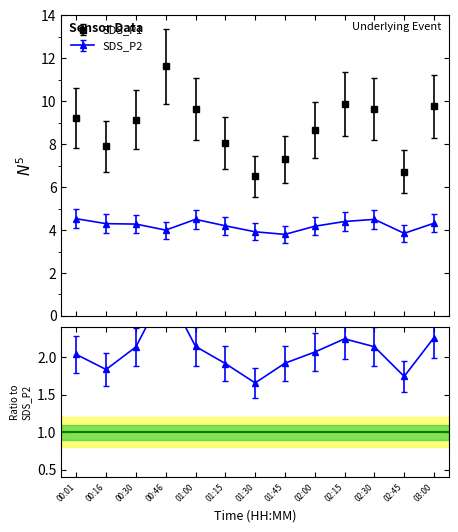

True or false: SDS_P2 and SDS_P1 cross at least once.

False